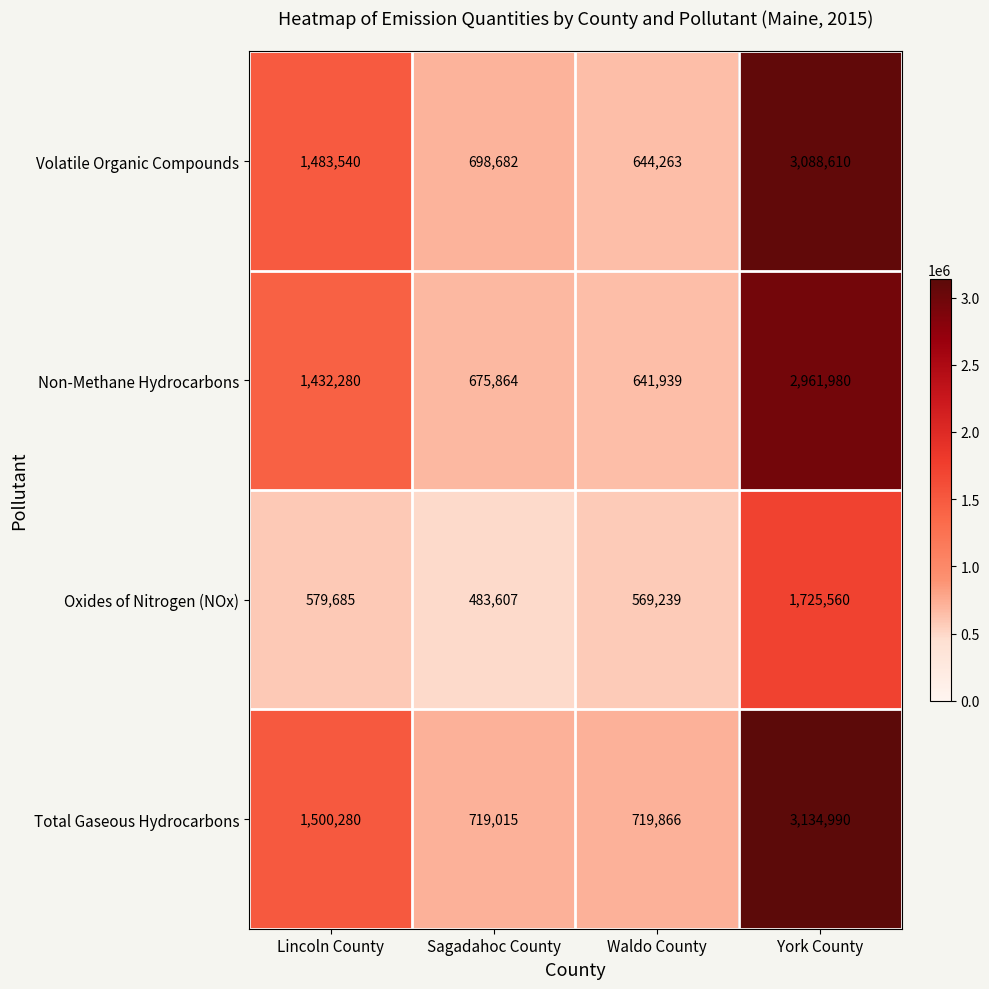

Reading left to right, what are all the values shown in this chart?

Volatile Organic Compounds: 1483540	698682	644263	3088610
Non-Methane Hydrocarbons: 1432280	675864	641939	2961980
Oxides of Nitrogen (NOx): 579685	483607	569239	1725560
Total Gaseous Hydrocarbons: 1500280	719015	719866	3134990